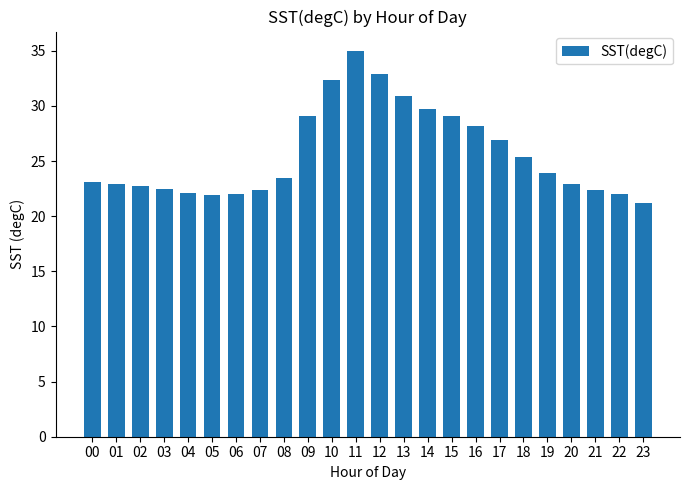

What is the ratio of the value at 00 to the value at 08?

1.0